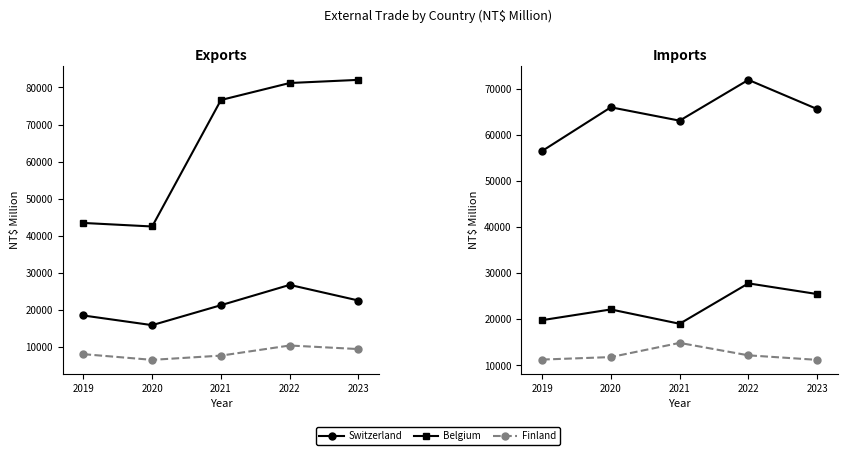

True or false: Finland and Switzerland cross at least once.

False